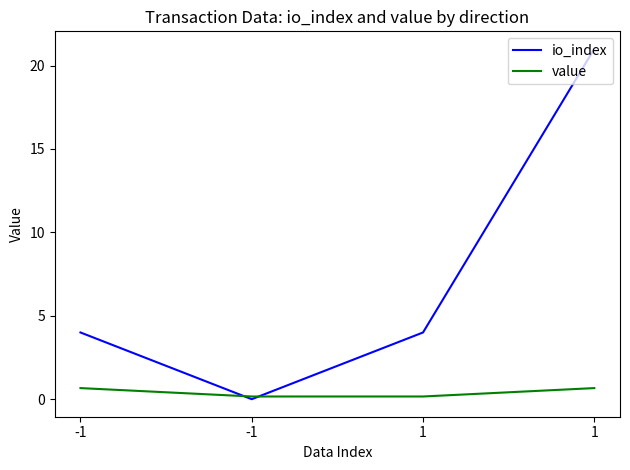

What are all the series names shown in the legend?

io_index, value